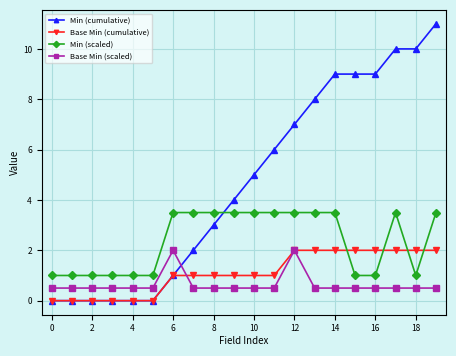

What is the highest value of the Base Min (cumulative) series?

2.0